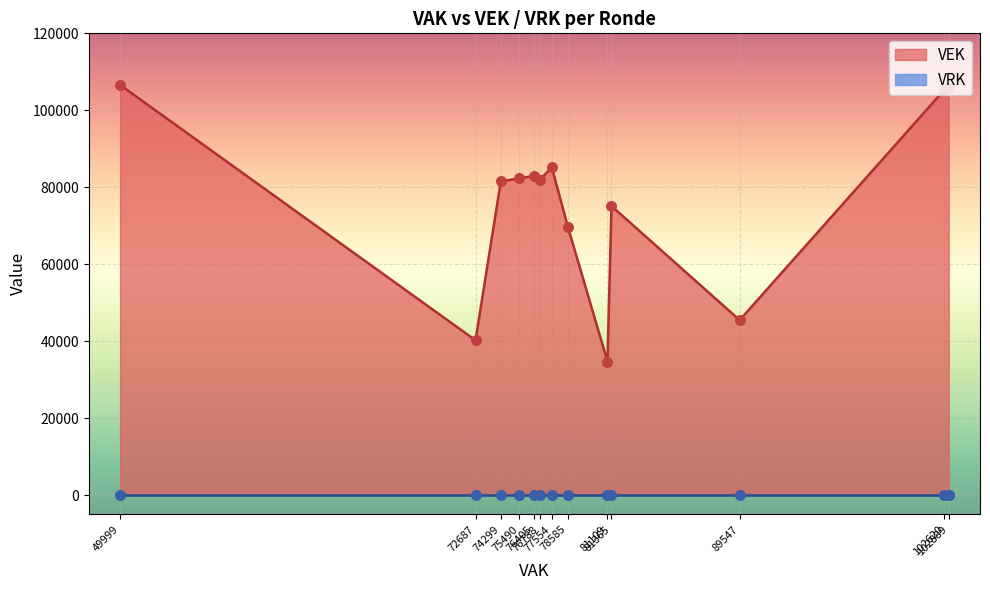

What are all the series names shown in the legend?

VEK, VRK